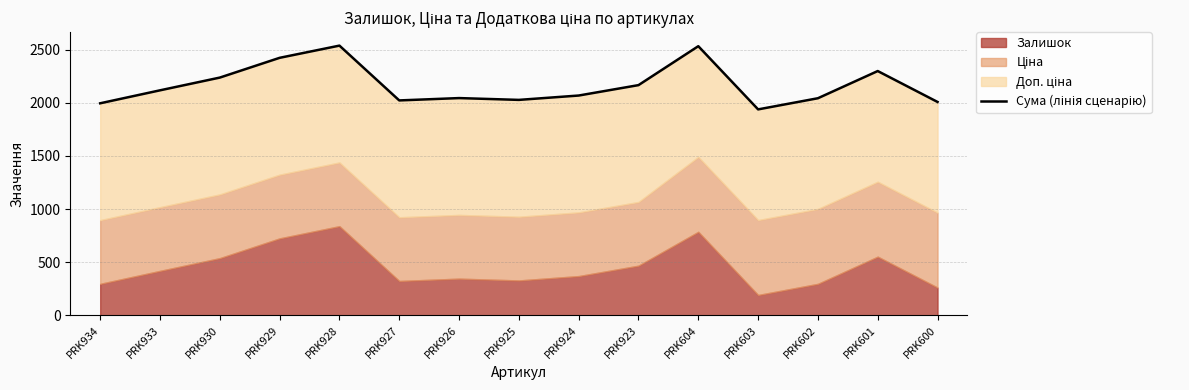

What is the difference between the second highest and minimum values?

595.0